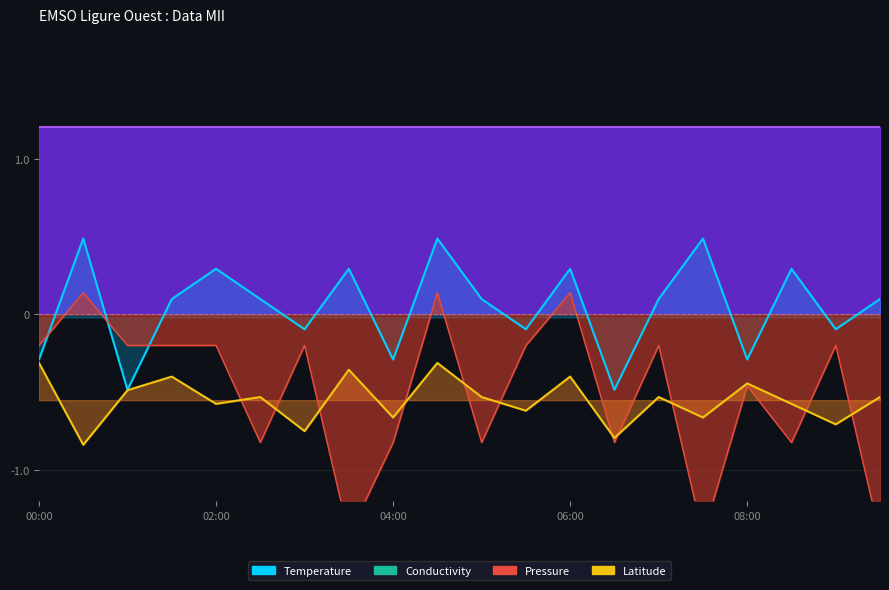

Does the chart have visible grid lines?

Yes